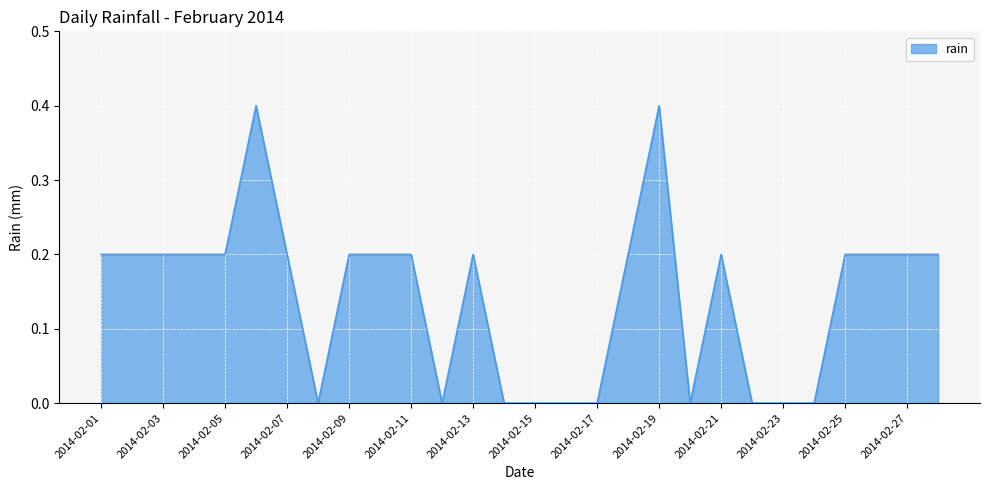

What is the greatest value displayed?

0.4